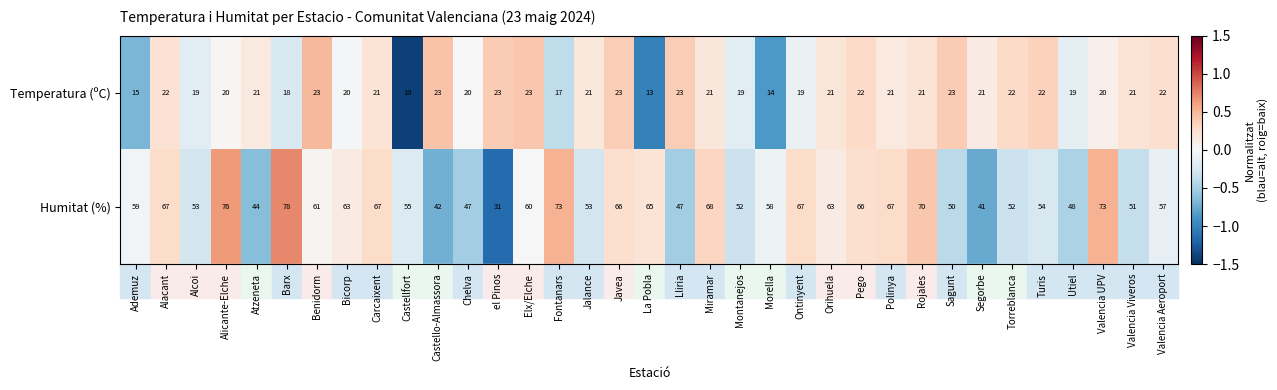

How many data points does each series have?

35